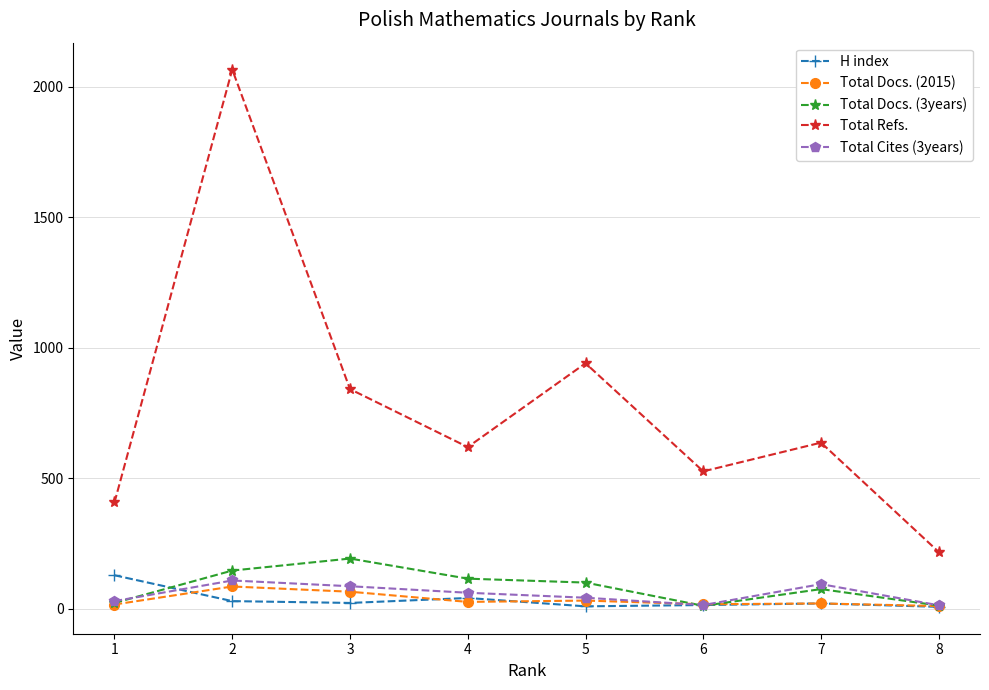

Which category has the highest value across all series?

2